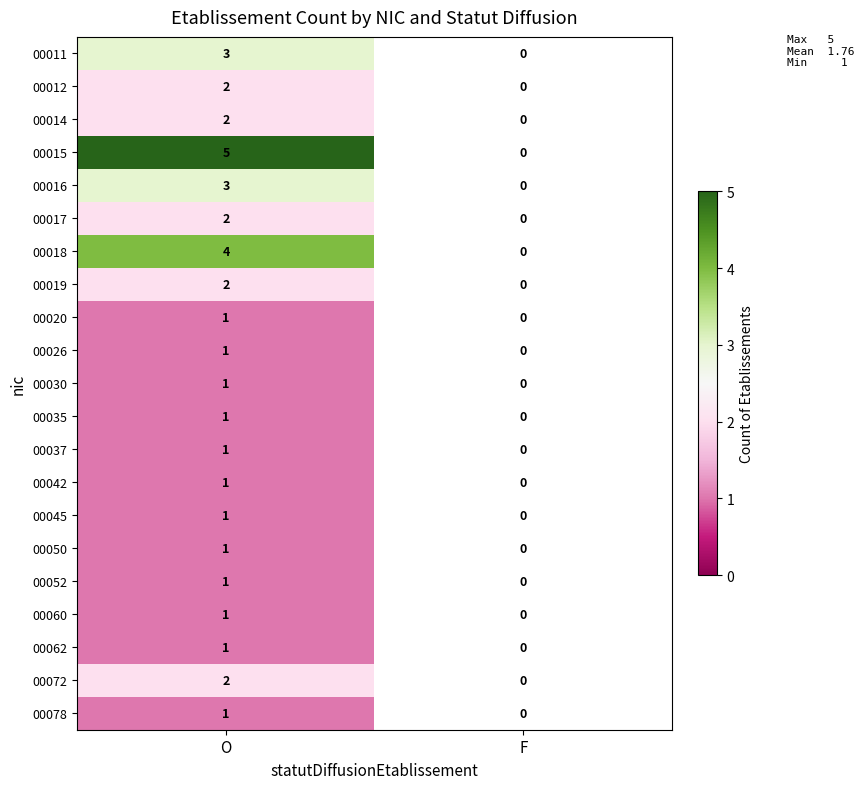

What is the maximum value shown in the chart?

5.0